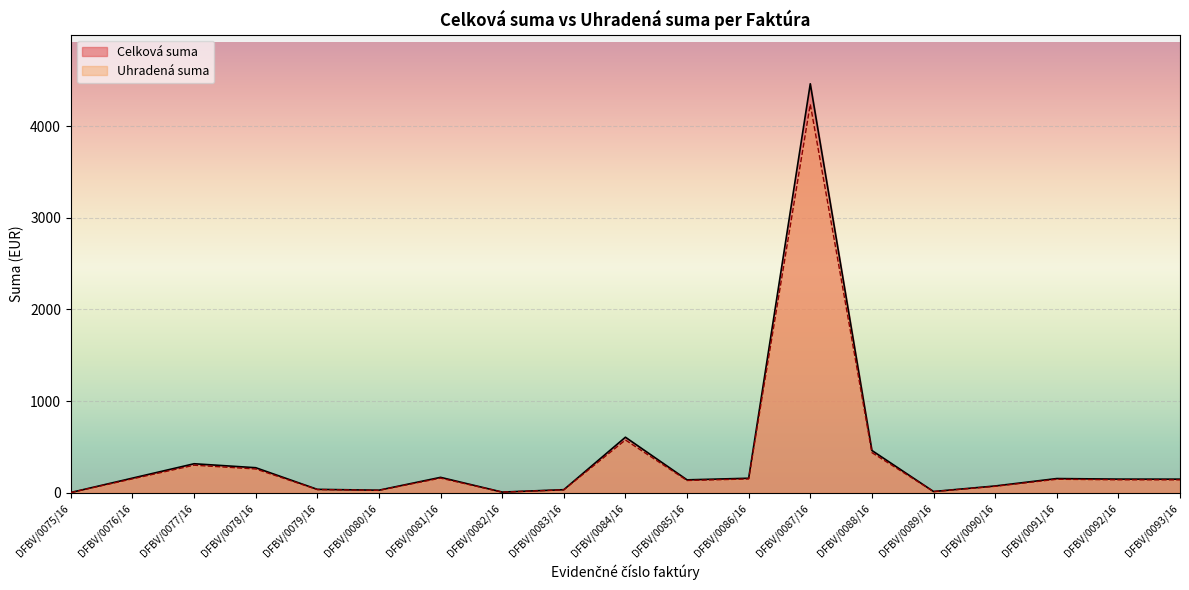

What is the label of the 5th point from the left?

DFBV/0079/16